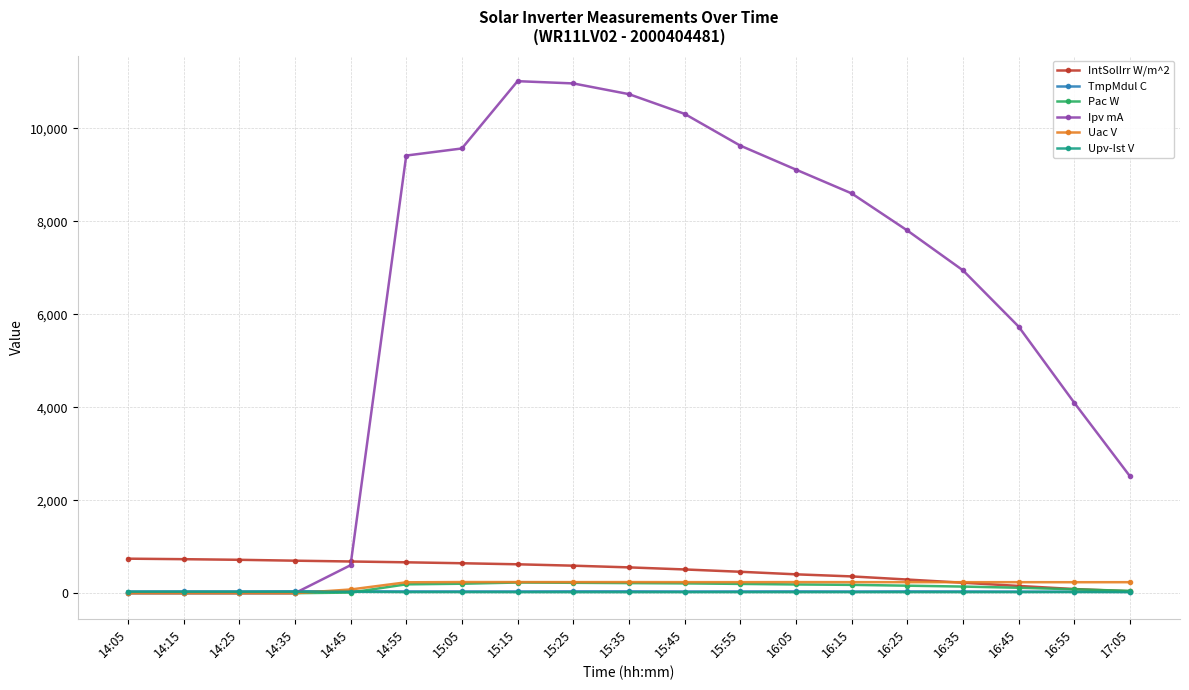

What is the spread (max minus min) of values at 14:15?

731.5